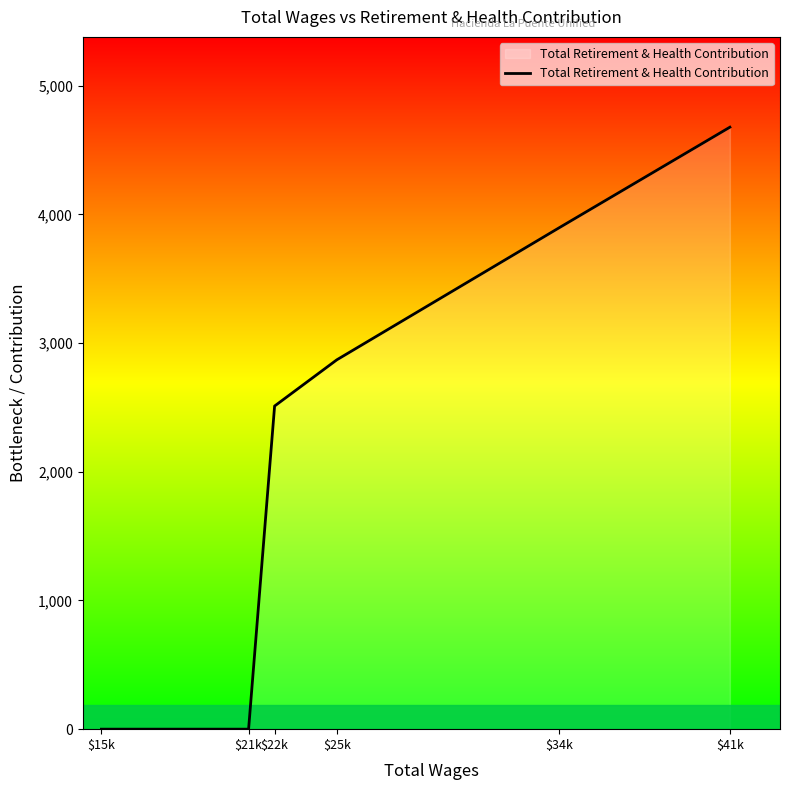

True or false: the data shows 1613 at $25k.

False